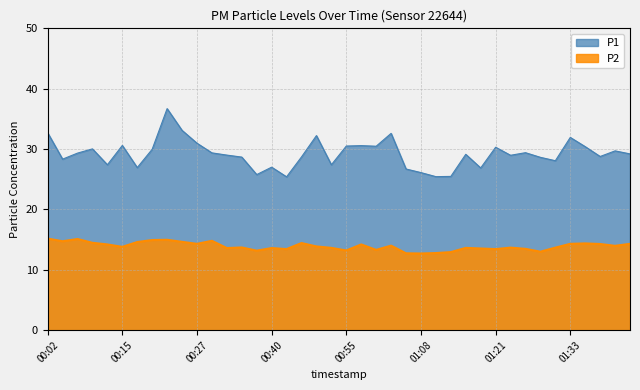

Reading left to right, extract all data points from this chart.

P1: 32.7	28.3	29.3	30.0	27.4	30.6	26.9	30.0	36.7	33.1	31.0	29.4	29.0	28.7	25.8	27.0	25.4	28.7	32.2	27.4	30.5	30.6	30.5	32.6	26.7	26.1	25.4	25.5	29.1	26.9	30.3	29.0	29.4	28.6	28.1	31.9	30.4	28.8	29.7	29.2
P2: 15.2	14.7	15.1	14.5	14.2	13.8	14.6	14.9	15.0	14.6	14.3	14.8	13.6	13.7	13.2	13.6	13.4	14.4	13.9	13.6	13.2	14.2	13.3	14.0	12.7	12.7	12.8	12.9	13.6	13.5	13.4	13.7	13.5	13.0	13.7	14.3	14.4	14.3	14.0	14.3